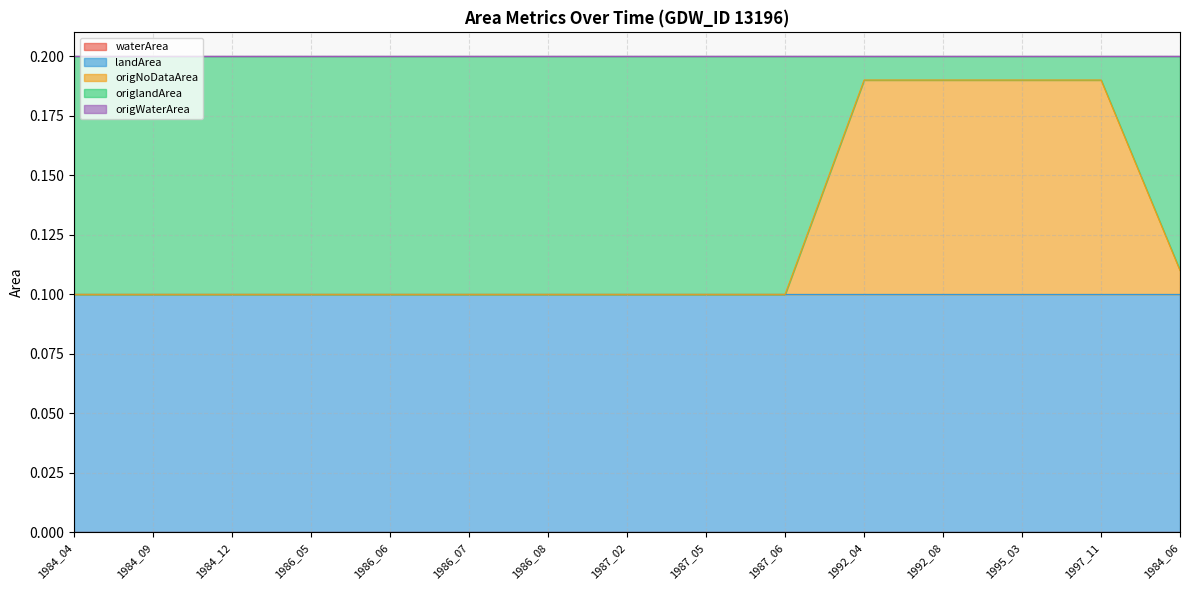

True or false: origWaterArea has a value of 0.0 at 1984_06.

True